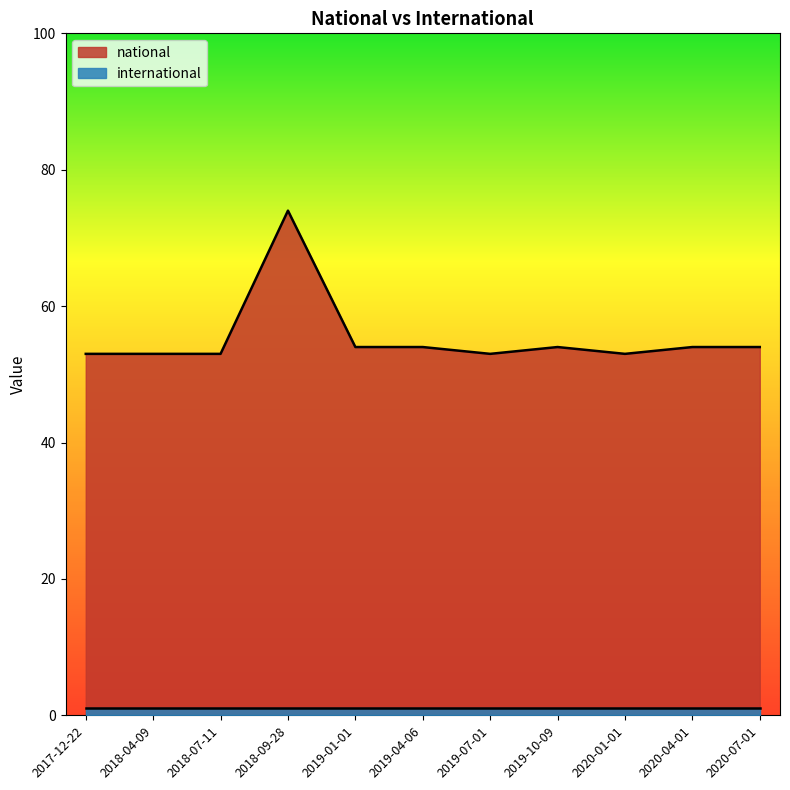

How many lines are shown in the chart?

2